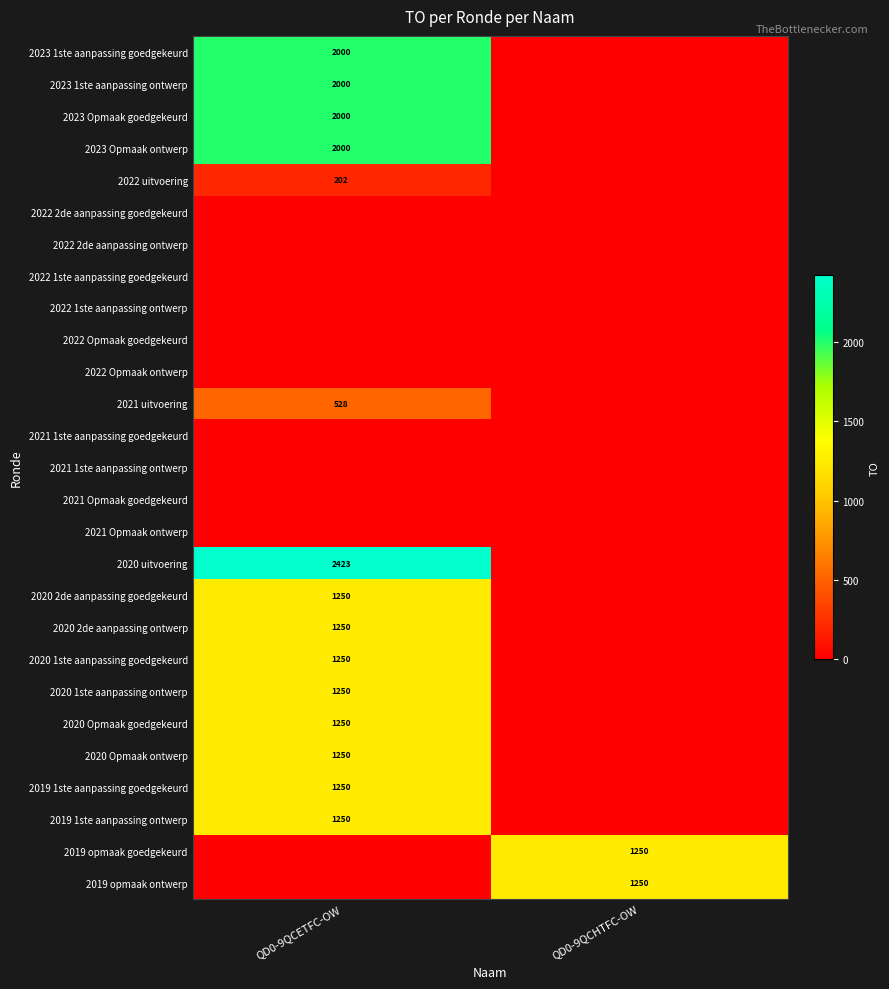

How many data points does each series have?

2